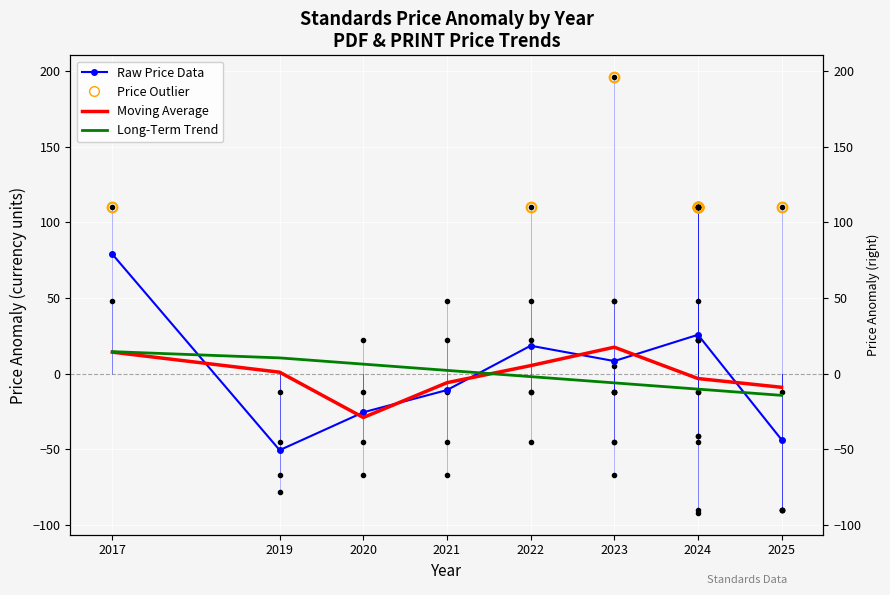

Rank the categories by Moving Average (PDF) value from lowest to highest.

2020, 2025, 2021, 2024, 2019, 2022, 2017, 2023